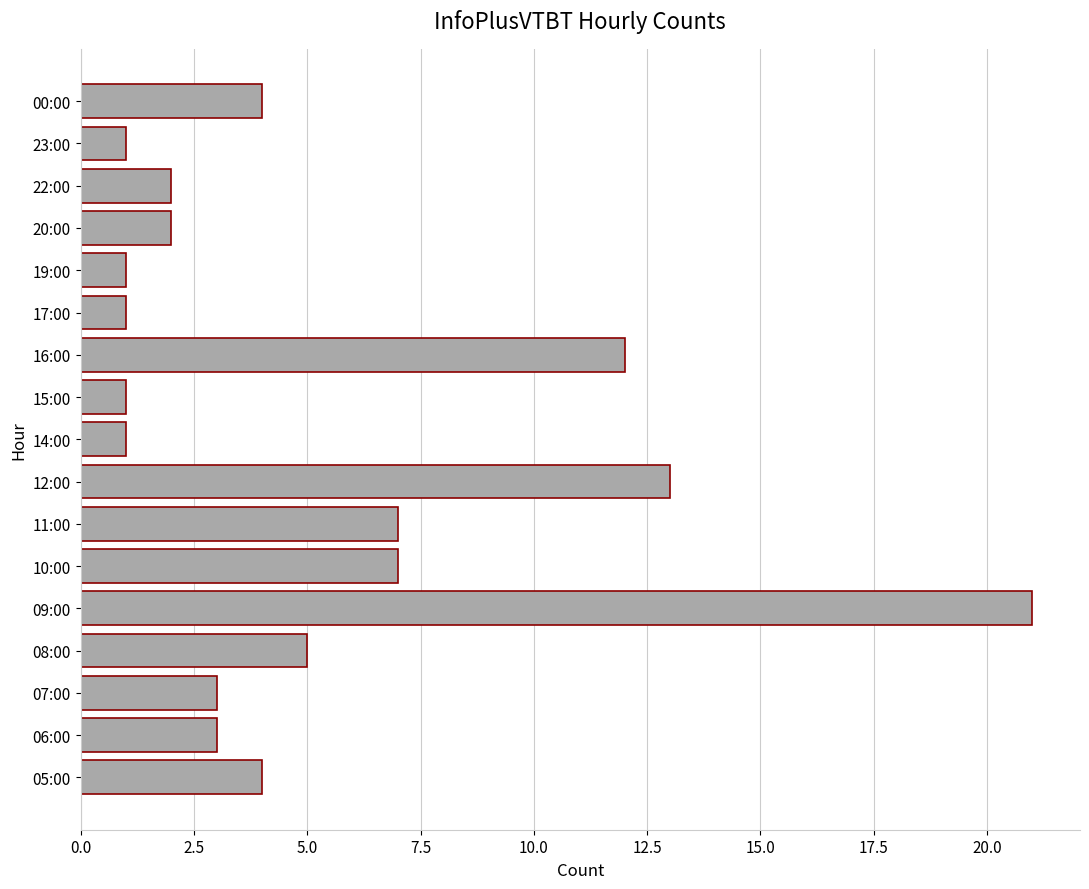

How many bars are there in total?

17